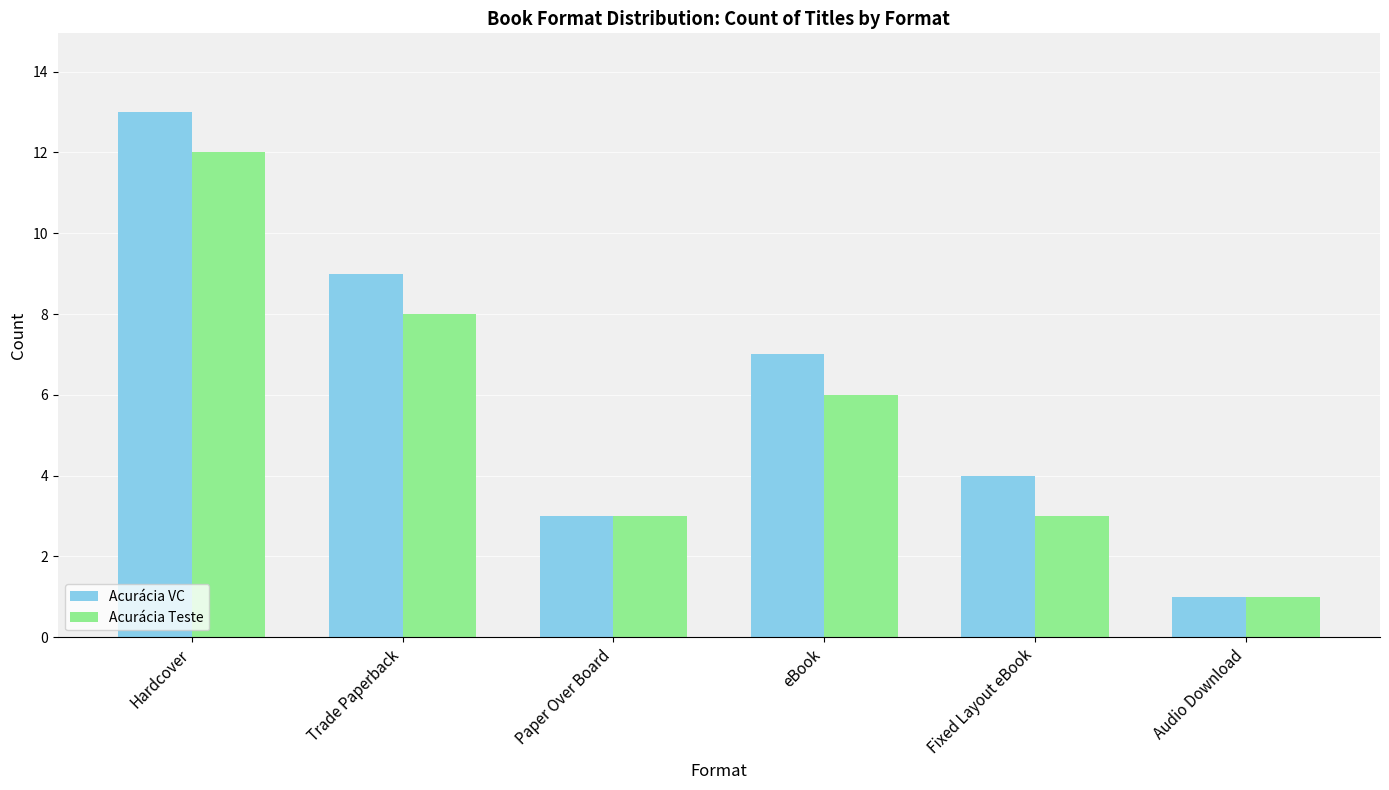

Where does the Acurácia Teste series first go above 6?

Hardcover